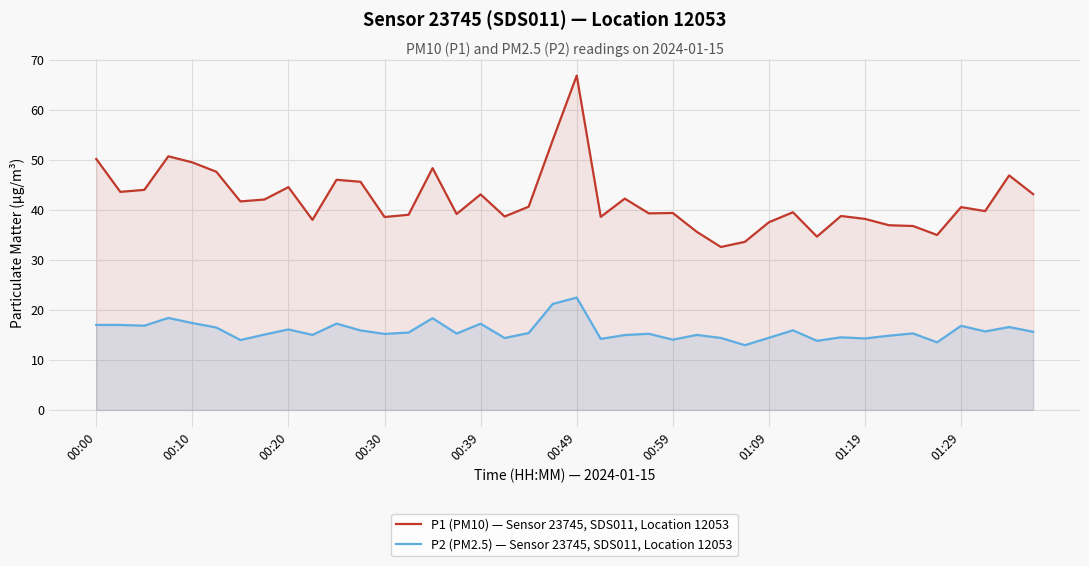

How many lines are shown in the chart?

2